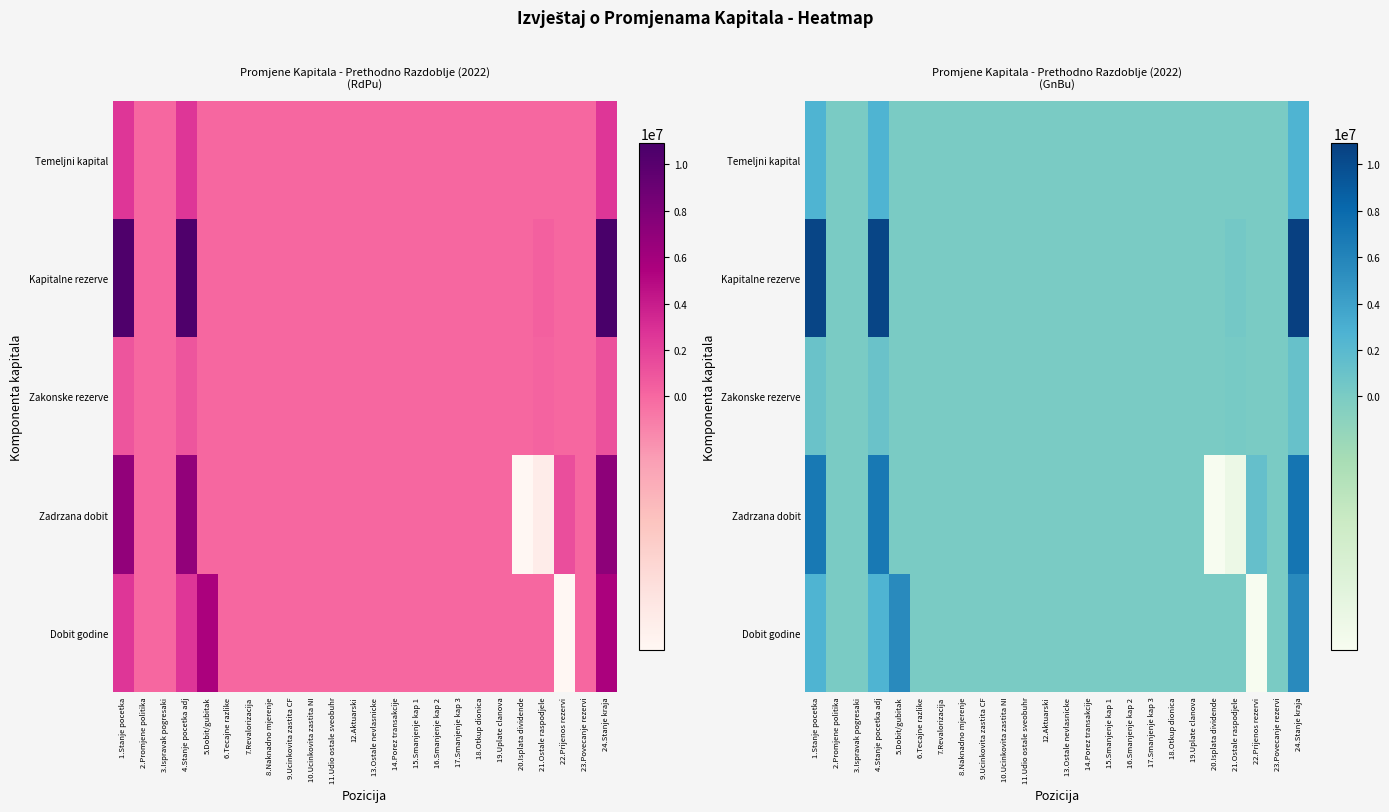

The value of Dobit godine at 16.Smanjenje kap 2 is 0. True or false?

True